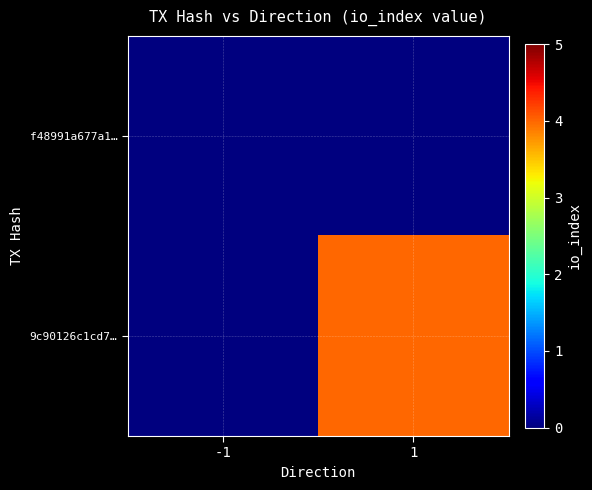

At 1, list the series in order from smallest to largest.

f48991a677a1…, 9c90126c1cd7…